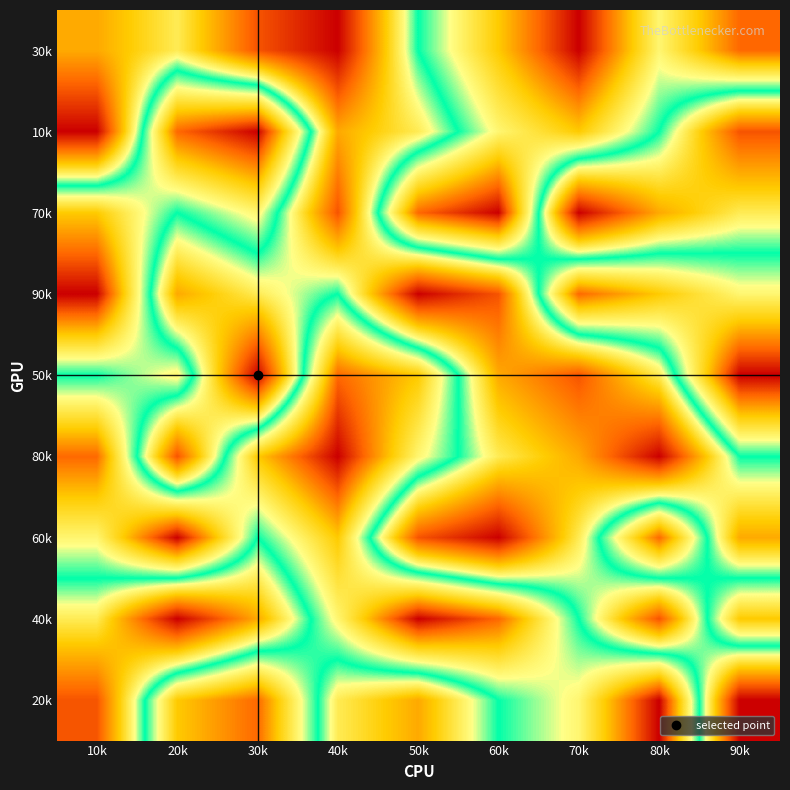

At 70k, list the series in order from largest to smallest.

30k, 90k, 10k, 20k, 40k, 60k, 80k, 50k, 70k